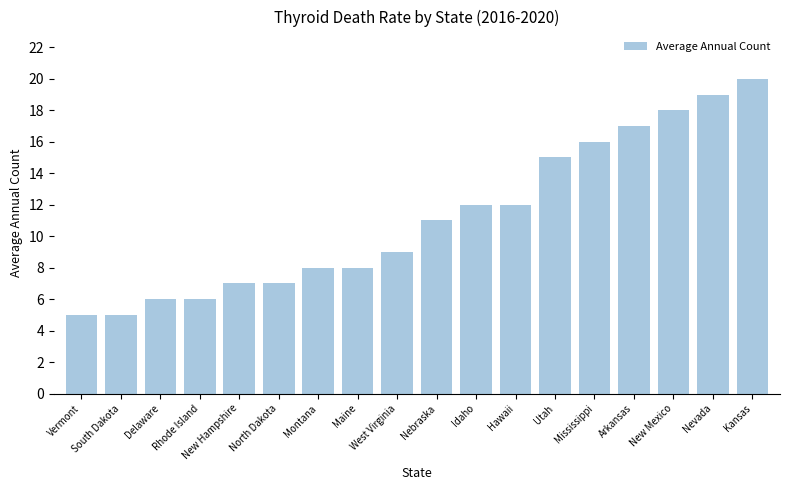

How many data points does each series have?

18